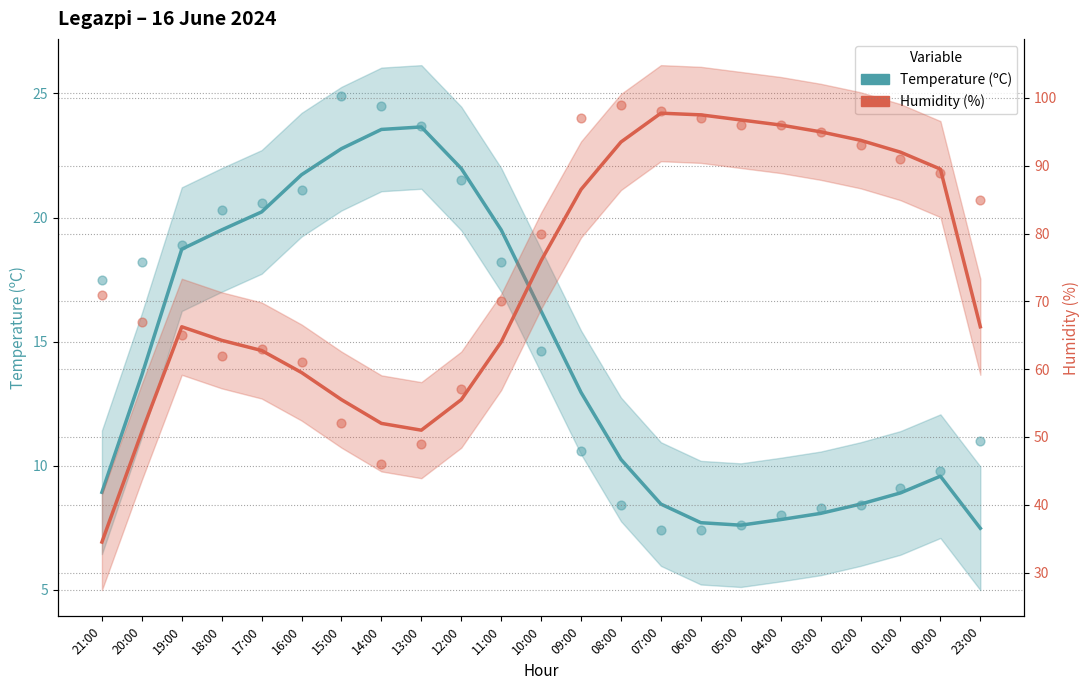

At how many categories does at least one series exceed 25?

23